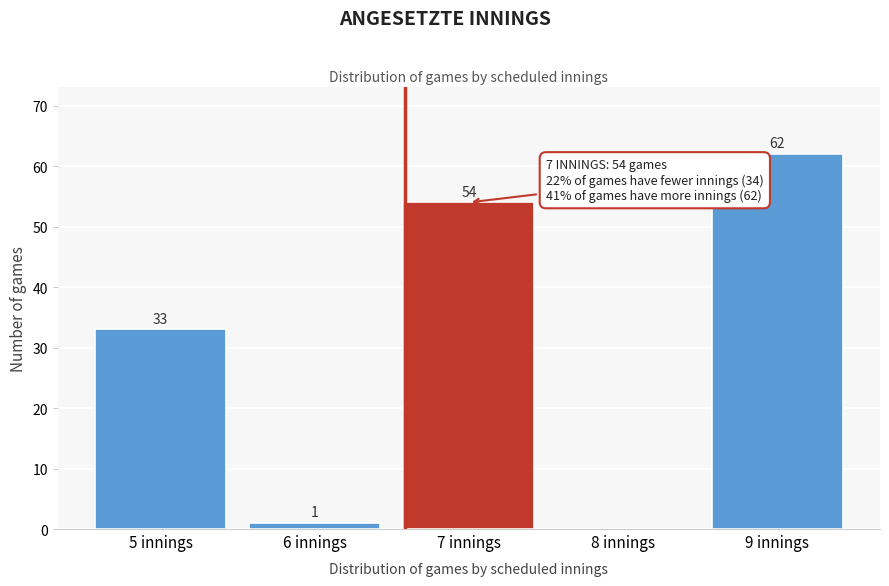

Reading right to left, list all the values displayed in this chart.

9 innings=62	8 innings=0	7 innings=54	6 innings=1	5 innings=33